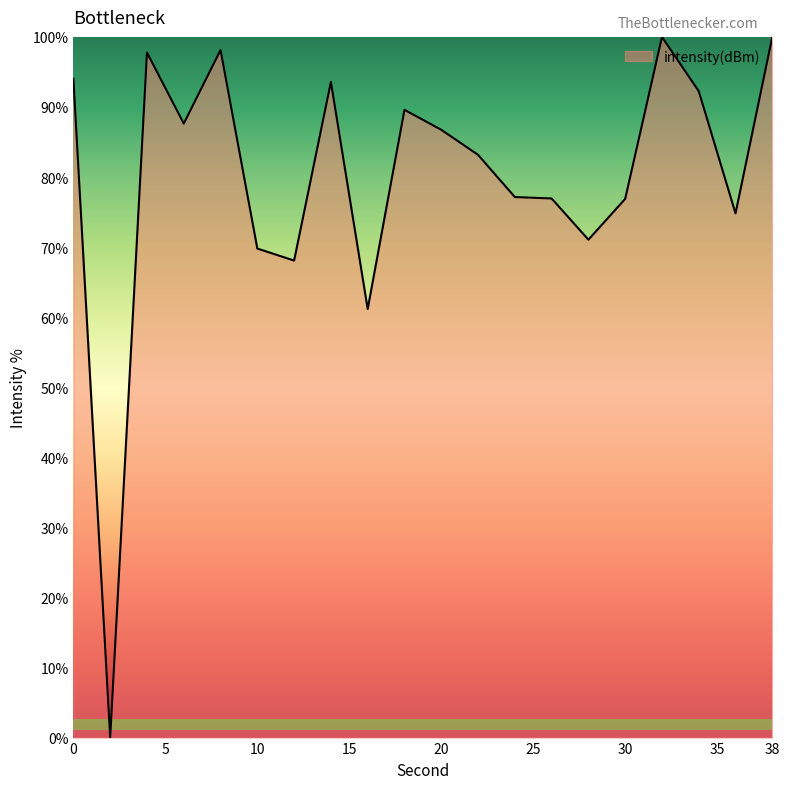

How many values exceed 86?

10